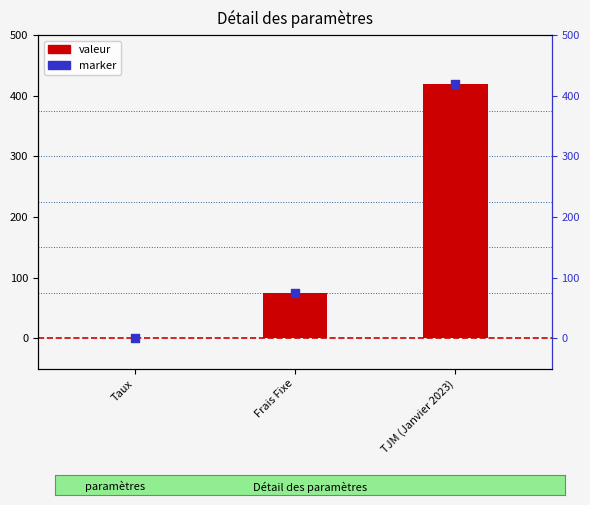

Which series has the largest total across all categories?

valeur